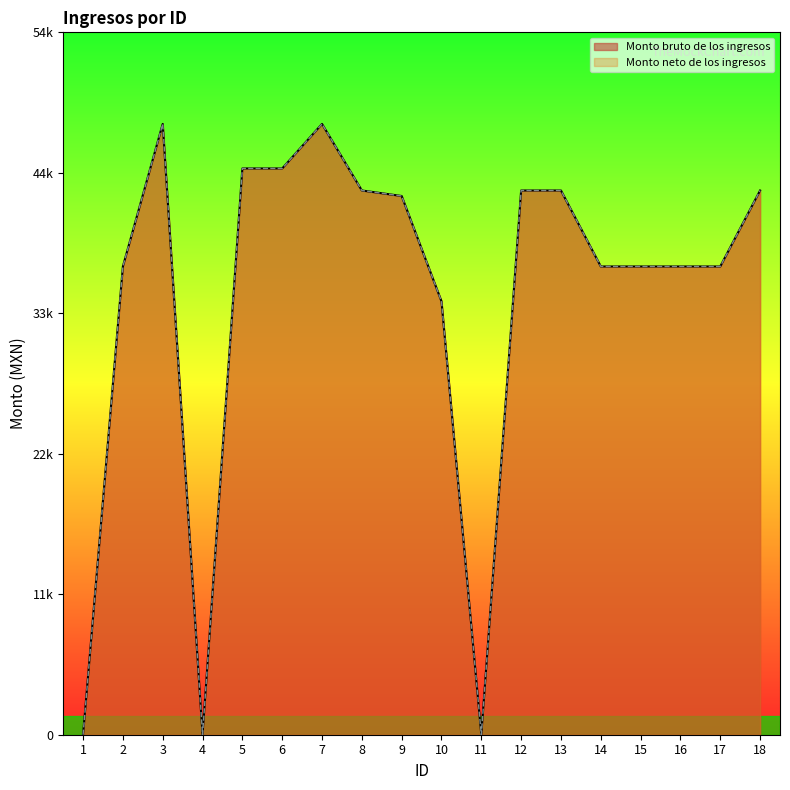

True or false: Monto neto de los ingresos and Monto bruto de los ingresos cross at least once.

False